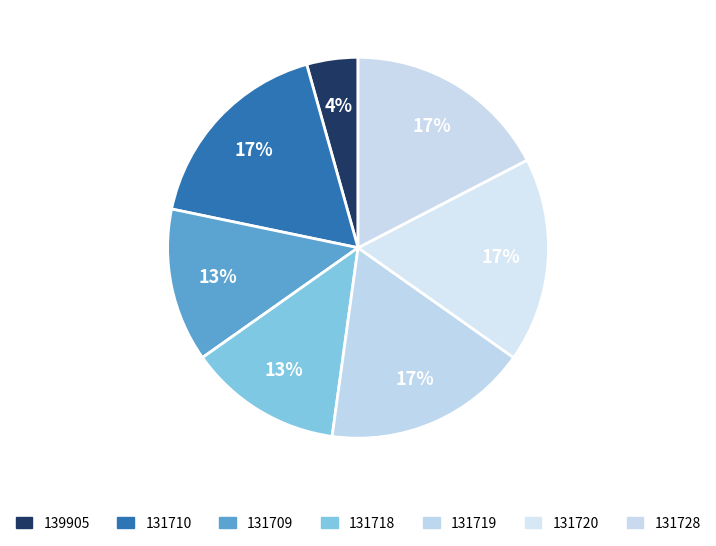

Does 131728 represent more than half of the total?

No